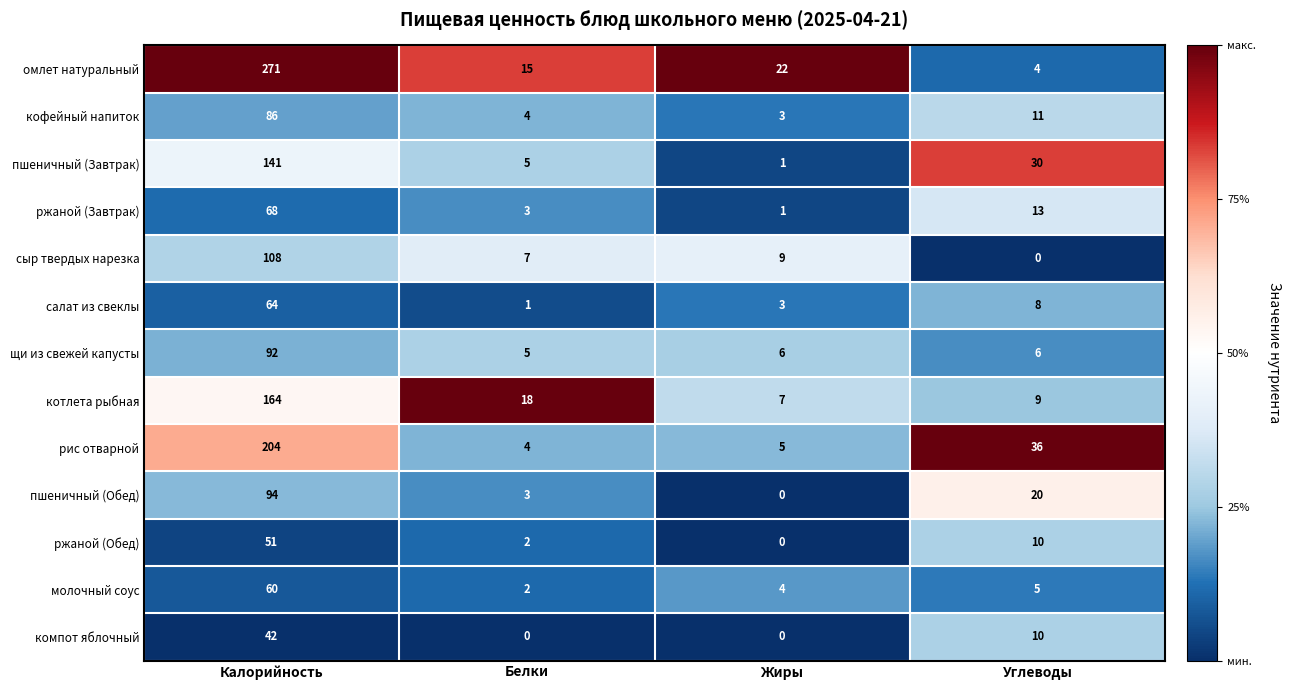

What is the difference between the maximum and minimum values in the компот яблочный series?

42